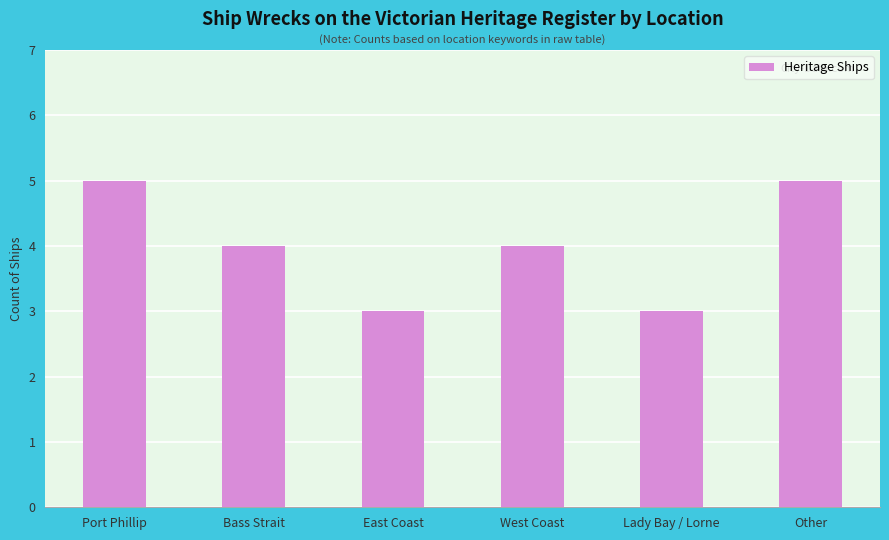

Between Port Phillip and Bass Strait, which is larger?

Port Phillip